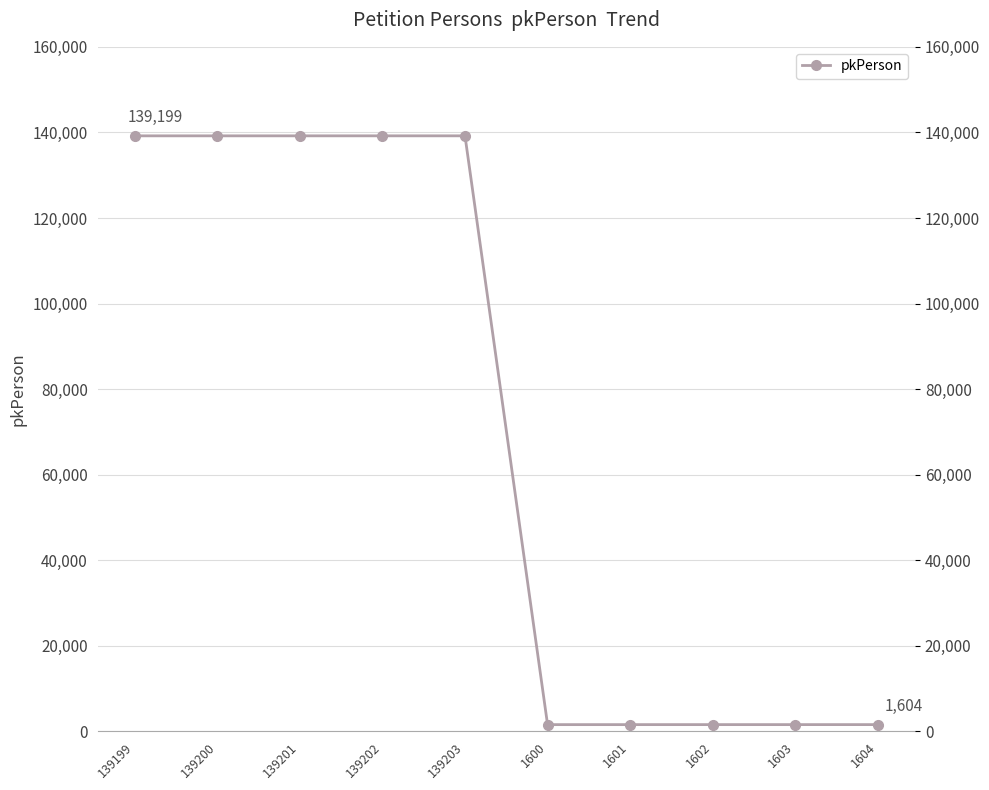

The value at 139200 is 139200. True or false?

True